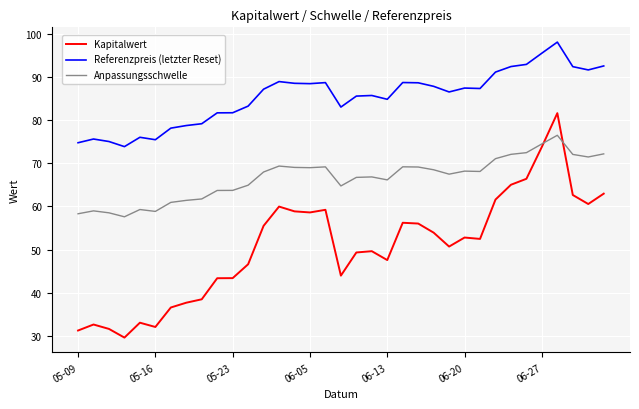

What are all the series names shown in the legend?

Kapitalwert, Referenzpreis (letzter Reset), Anpassungsschwelle